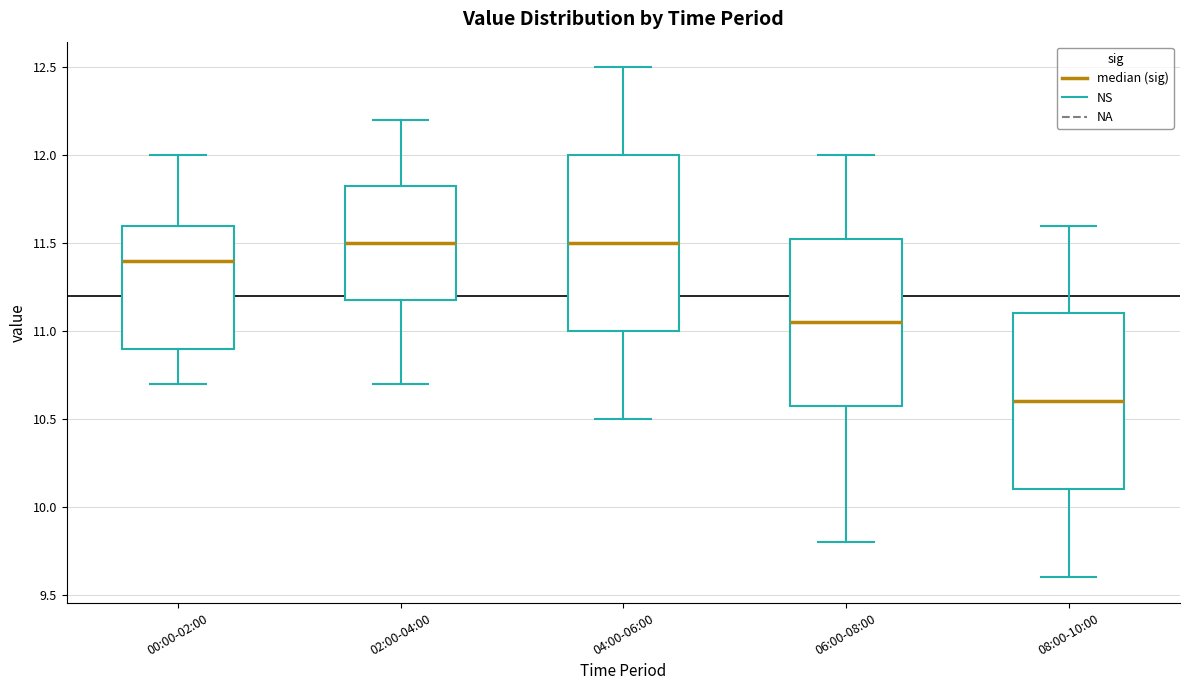

Reading left to right, read every box against the y-axis: the position of its median line, the range the box covers, and the ends of its whiskers. The values are not printed on the chart, so give them approximately, as read against the axis.

00:00-02:00: median 11.40, box 10.90 to 11.60, whiskers 10.70 to 12.00
02:00-04:00: median 11.50, box 11.20 to 11.85, whiskers 10.70 to 12.20
04:00-06:00: median 11.50, box 11.00 to 12.00, whiskers 10.50 to 12.50
06:00-08:00: median 11.05, box 10.60 to 11.55, whiskers 9.80 to 12.00
08:00-10:00: median 10.60, box 10.10 to 11.10, whiskers 9.60 to 11.60